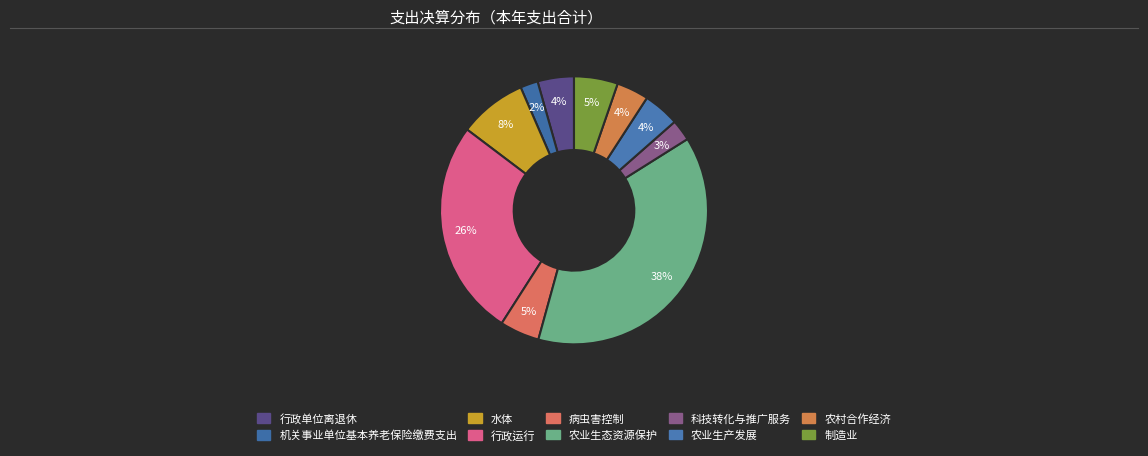

Does 农业生产发展 account for over 50% of the chart?

No